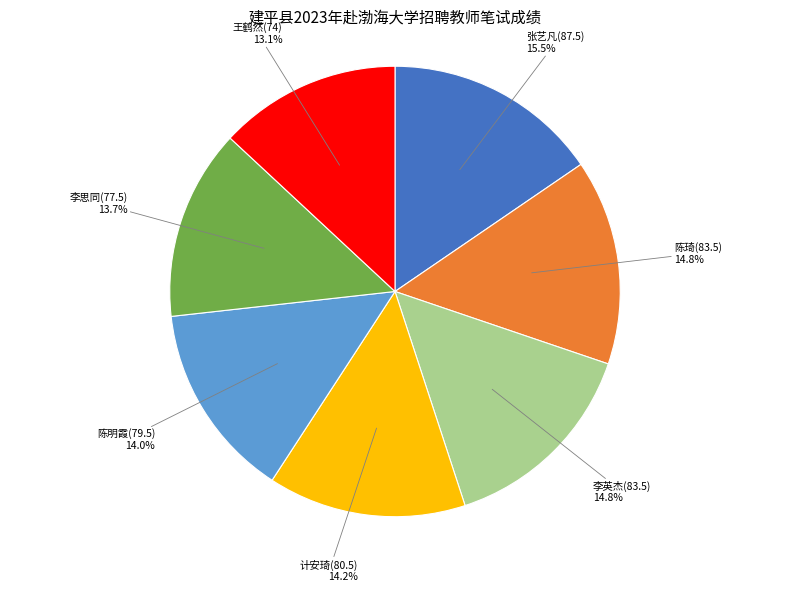

To the nearest percent, what is the average slice percentage?

14%